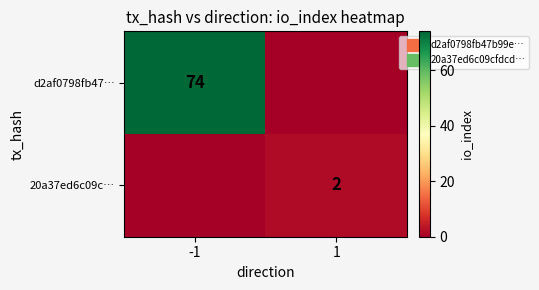

Rank the series at 1 from lowest to highest value.

d2af0798fb47…, 20a37ed6c09c…